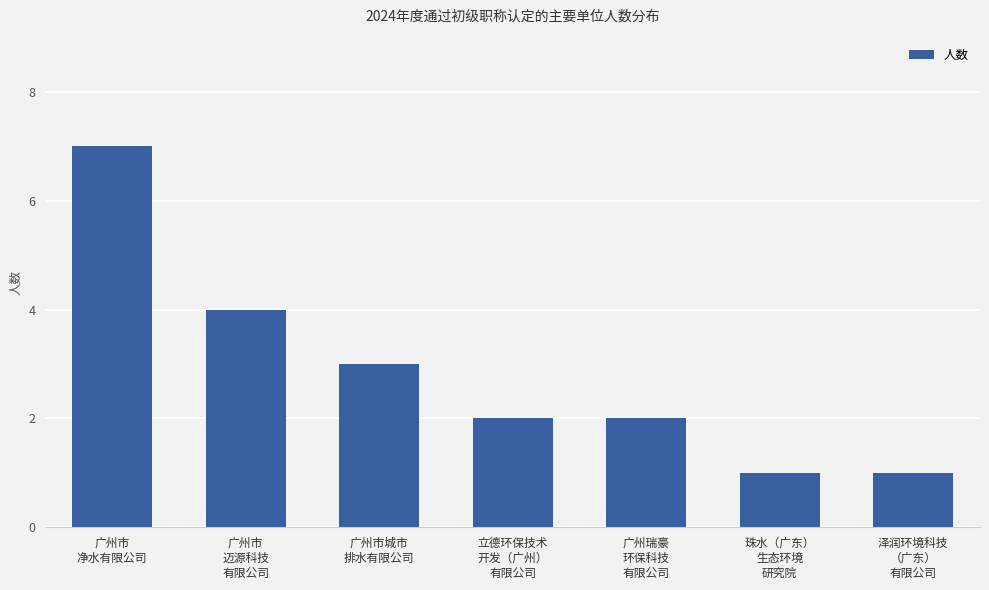

What is the ratio of the value at 广州市
迈源科技
有限公司 to the value at 广州瑞豪
环保科技
有限公司?

2.0